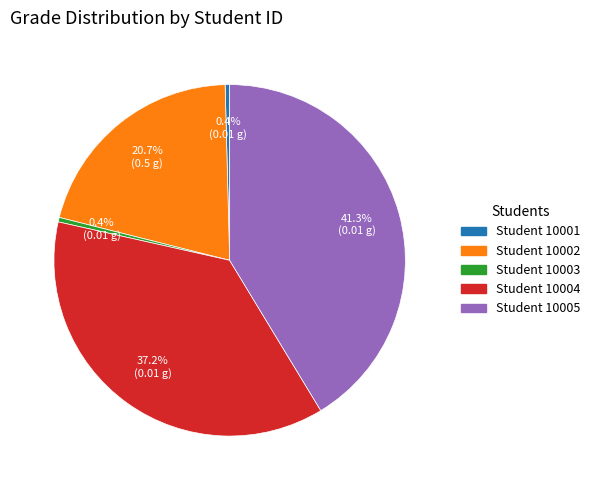

Does any single category account for the majority?

No